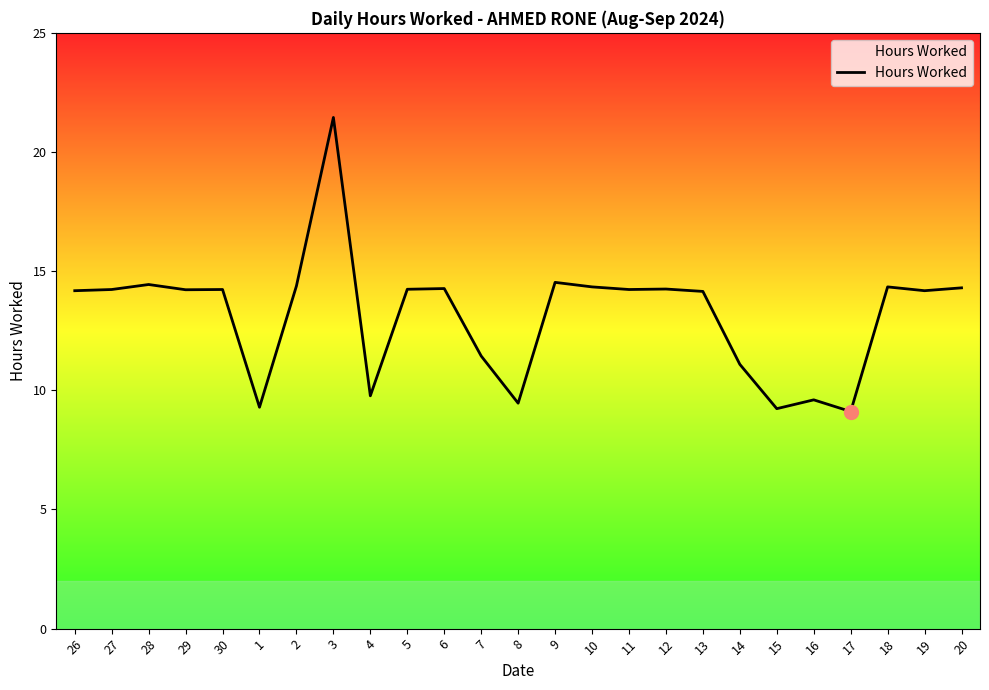

True or false: the data shows 24.6 at 2.

False